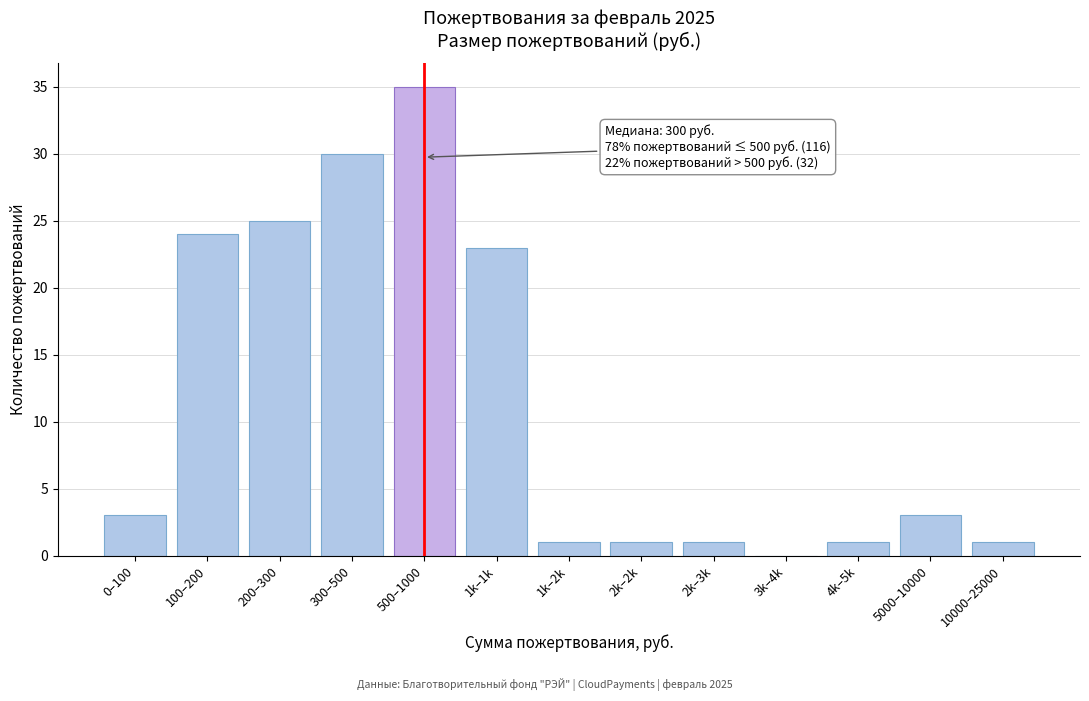

Reading left to right, what are all the values shown in this chart?

0–100=3	100–200=24	200–300=25	300–500=30	500–1000=35	1k–1k=23	1k–2k=1	2k–2k=1	2k–3k=1	3k–4k=0	4k–5k=1	5000–10000=3	10000–25000=1